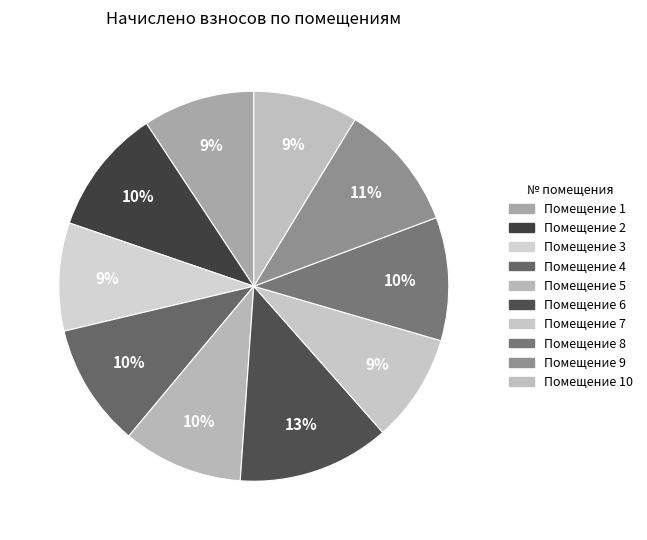

How many slices are in this pie chart?

10